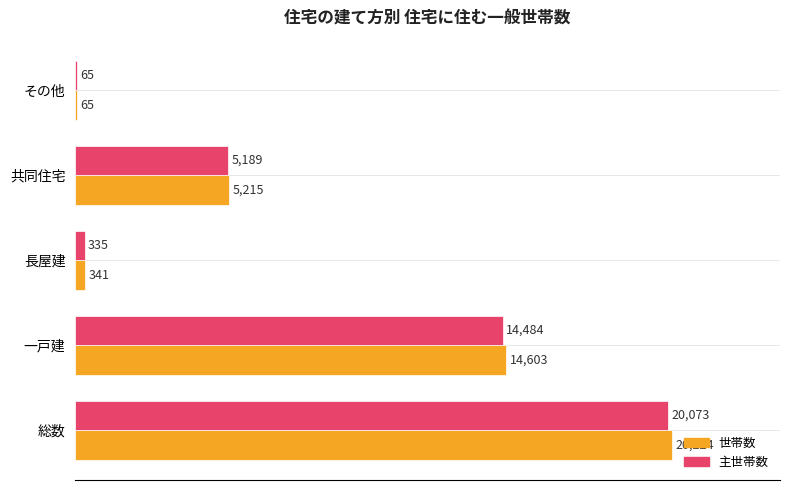

Which series has the largest total across all categories?

世帯数